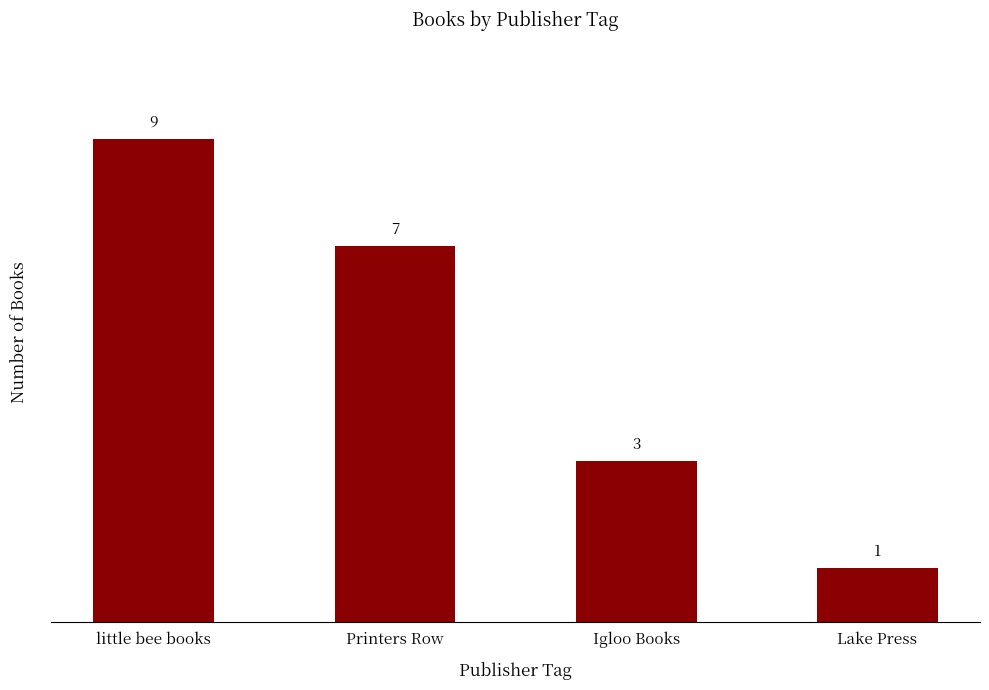

Which label corresponds to the largest value in the chart?

little bee books